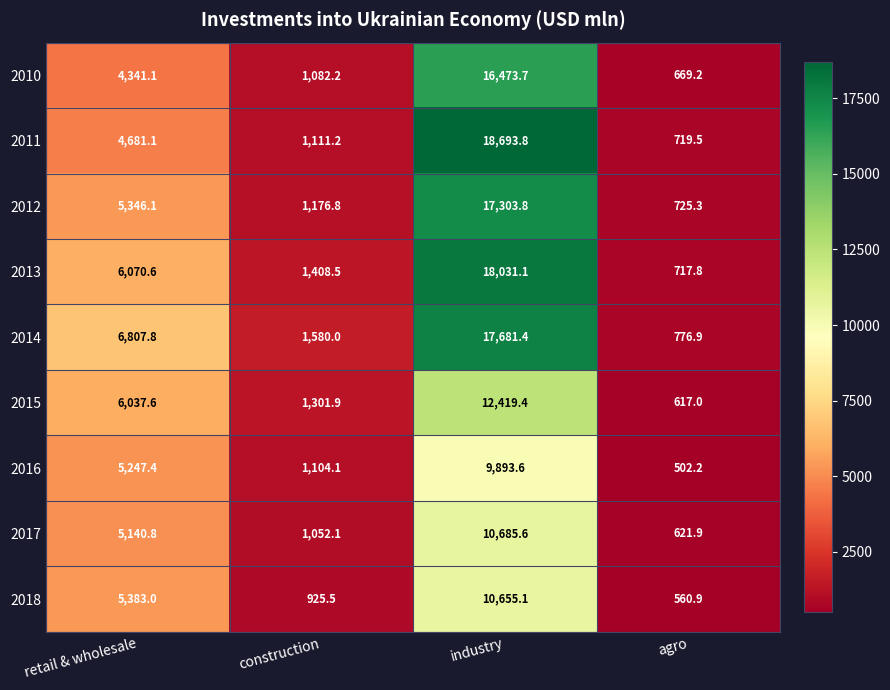

Rank the series by their maximum value, from highest to lowest.

2011, 2013, 2014, 2012, 2010, 2015, 2017, 2018, 2016